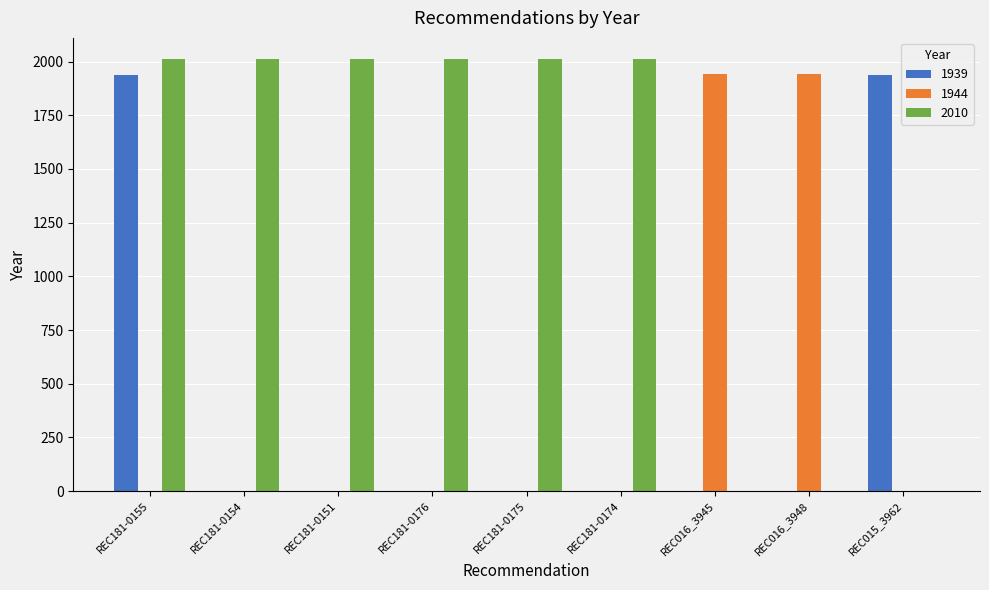

Is it true that 1944 equals 946 at REC181-0151?

False